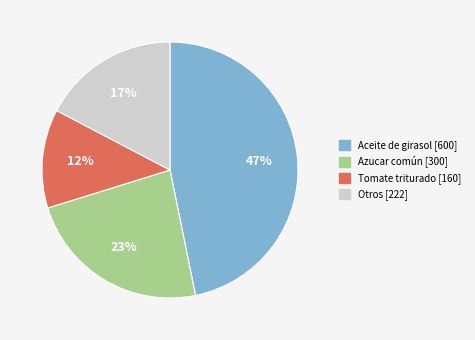

Is there any slice that represents more than half of the pie?

No